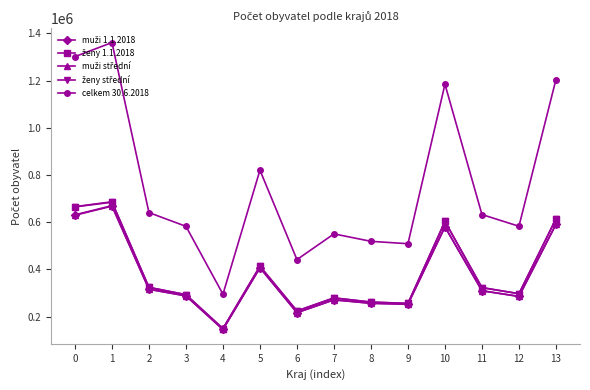

Which series changed the most between 10 and 11?

celkem 30.6.2018